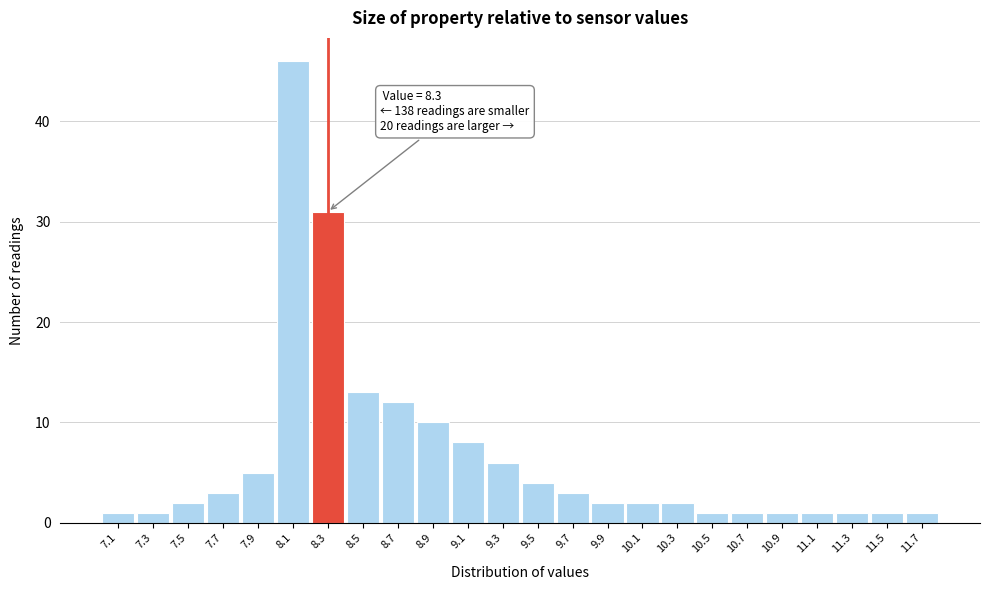

Over which range of the x-axis is the bar tallest?

8.0 to 8.2